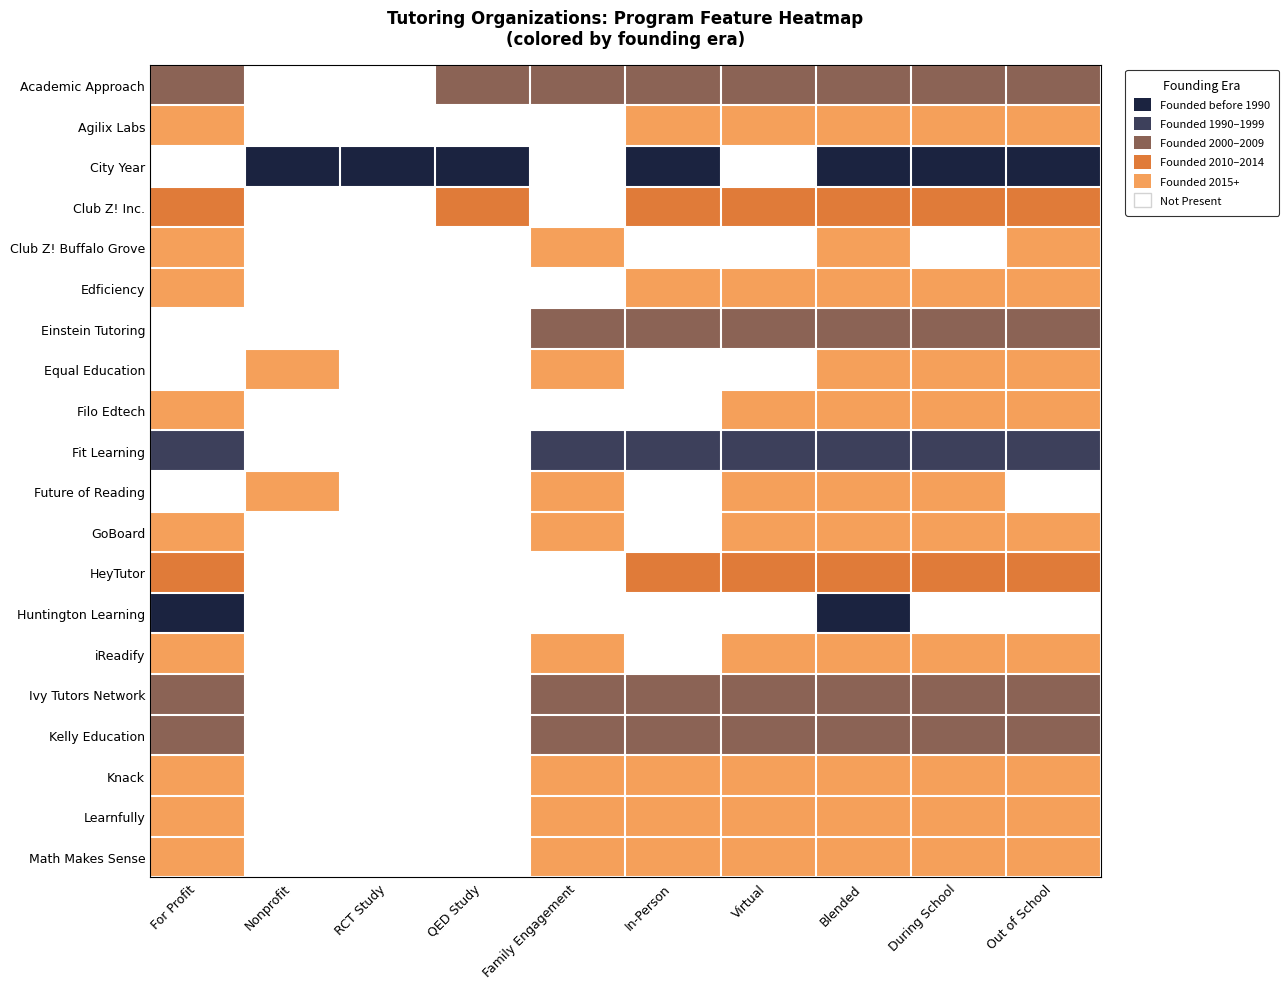

How many positive values does the Edficiency series have?

6